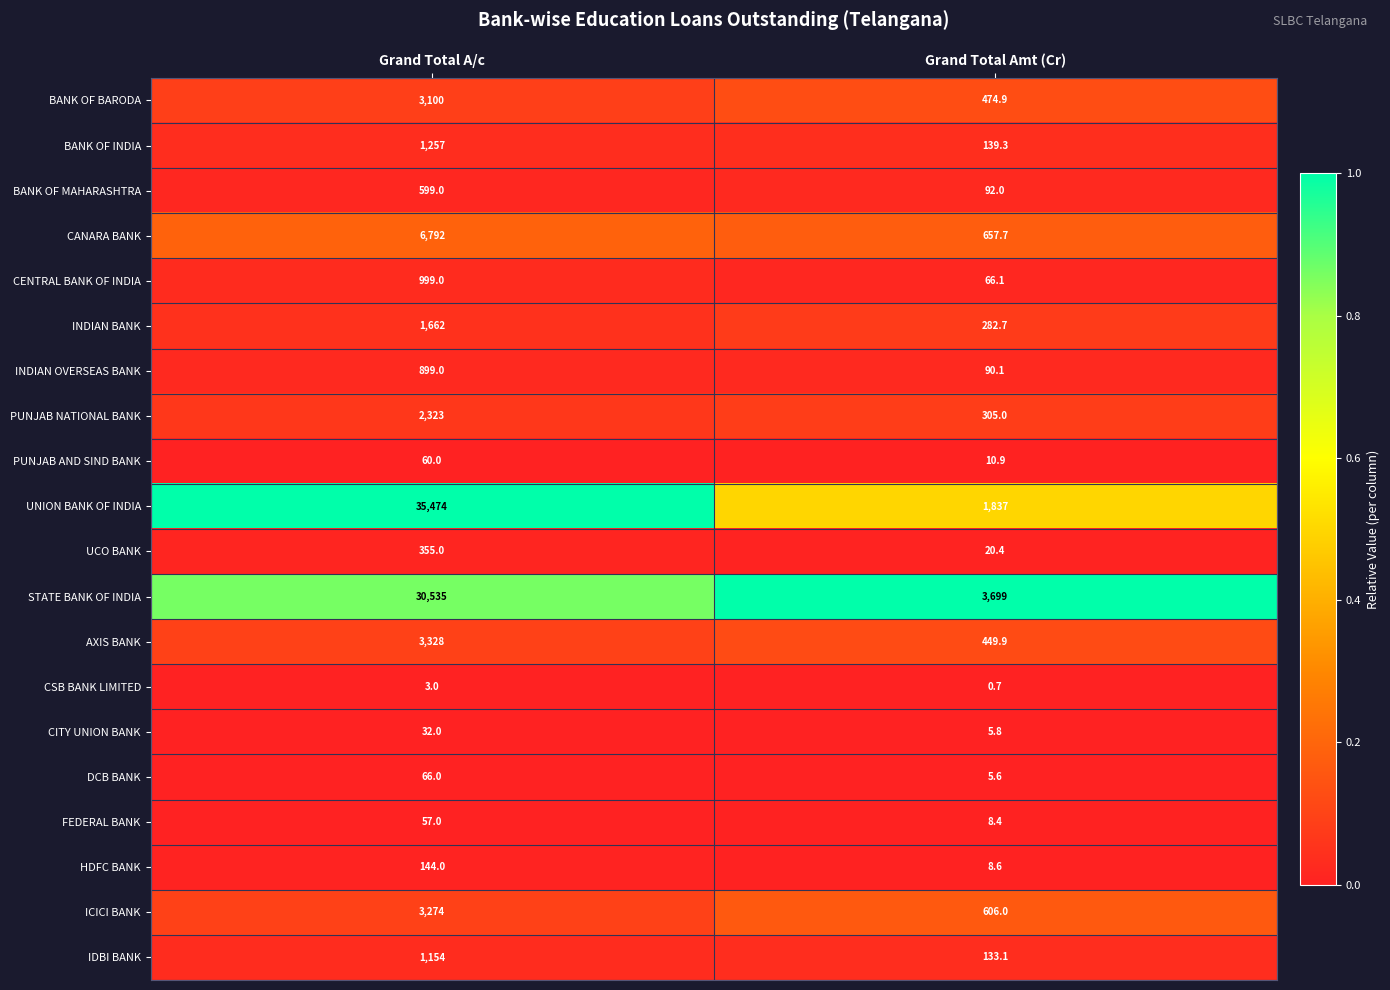

What is the difference between the maximum and minimum values in the DCB BANK series?

60.4